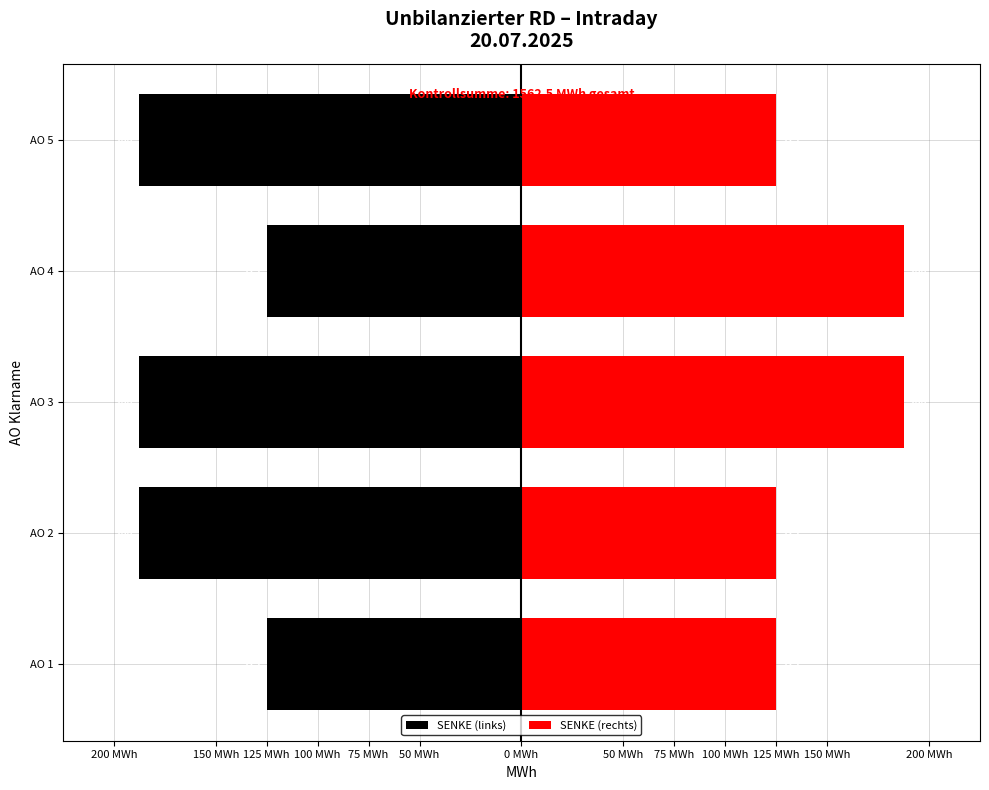

What is the value of the SENKE (rechts) bar at the 4th from the left?

187.5